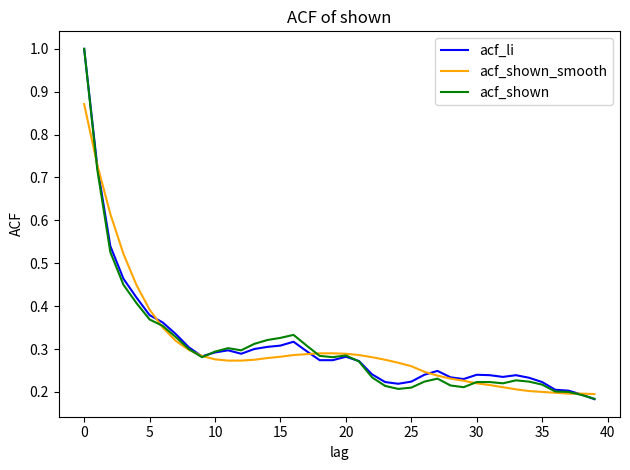

What are all the series names shown in the legend?

acf_li, acf_shown_smooth, acf_shown